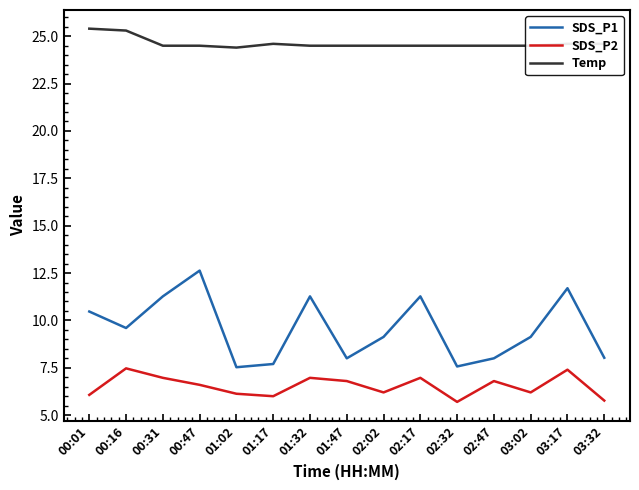

The value of SDS_P1 at 01:02 is 7.5. True or false?

True